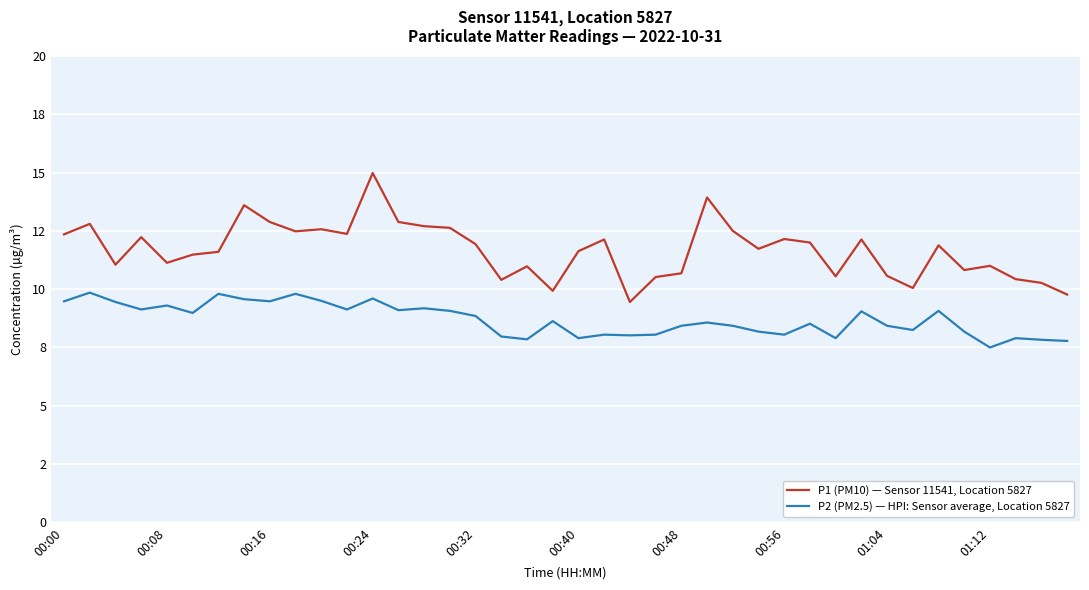

At which category is the sum across all series the highest?

00:24